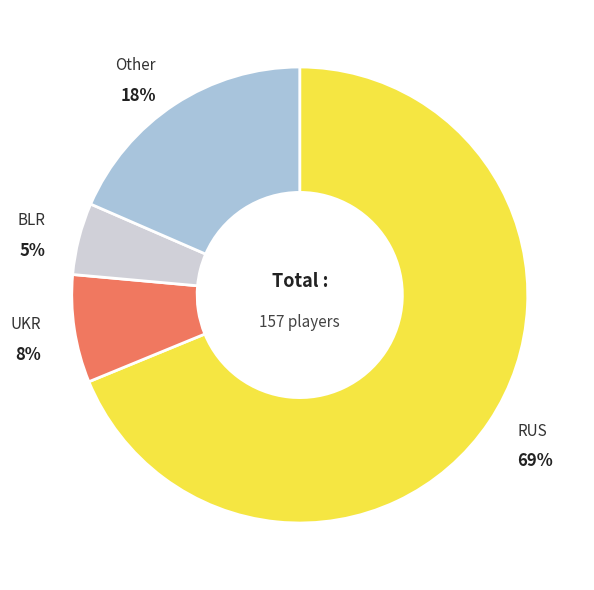

To the nearest percent, what portion does RUS represent?

69%